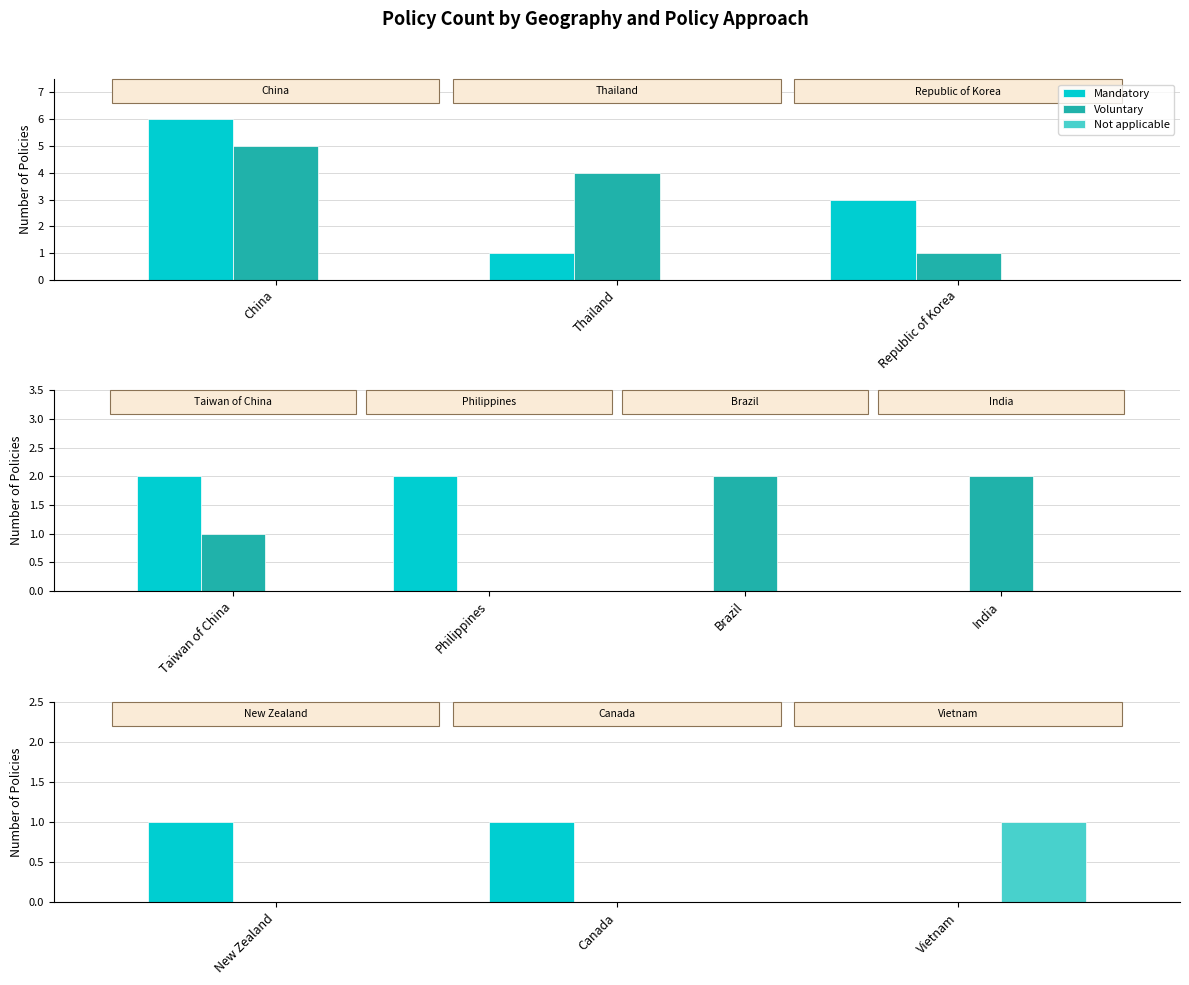

True or false: Mandatory has a value of 1 at Canada.

False